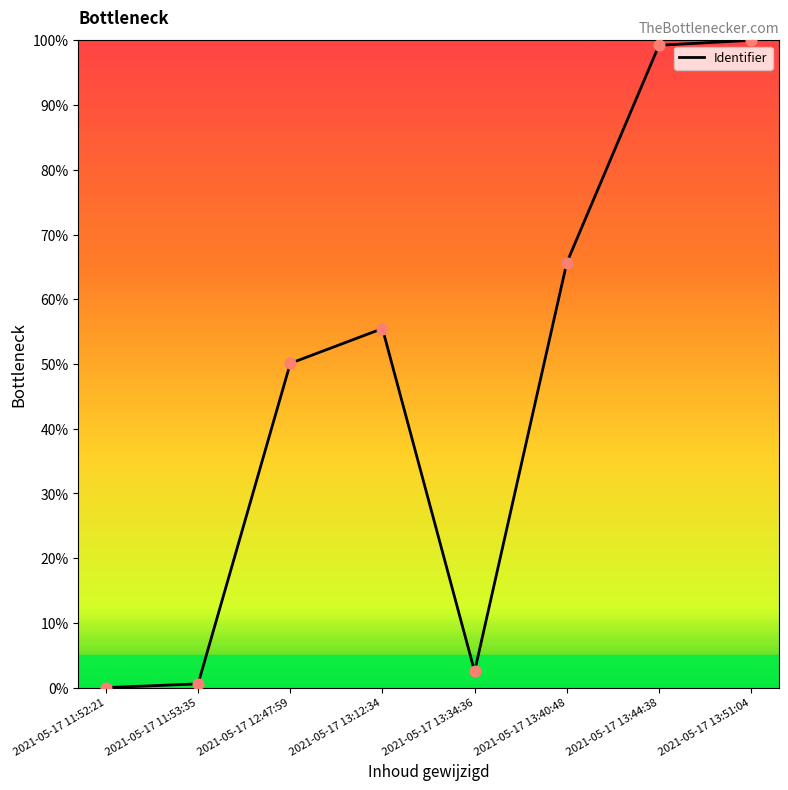

Which has a higher value, 2021-05-17 13:12:34 or 2021-05-17 12:47:59?

2021-05-17 13:12:34